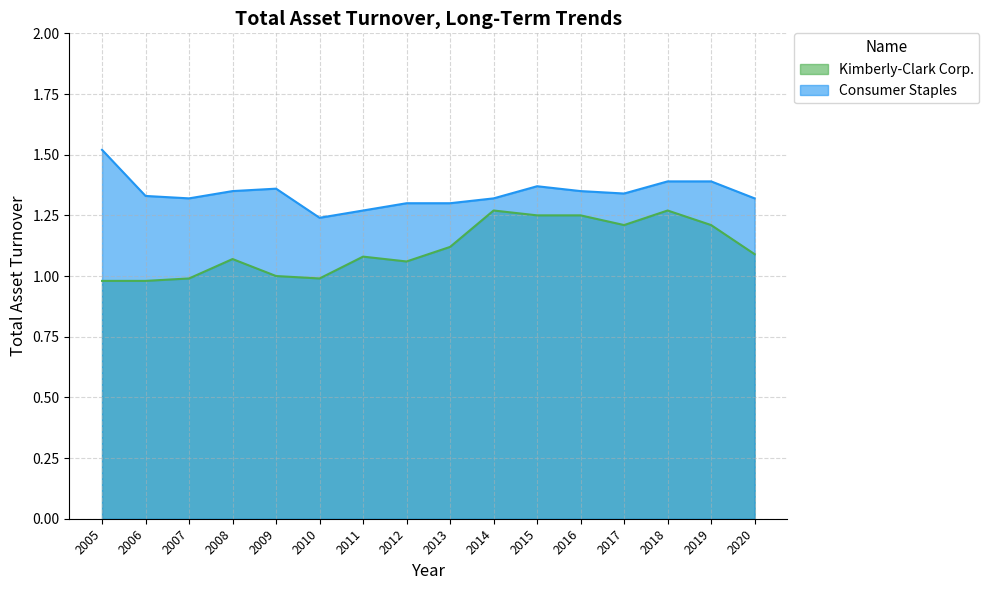

Does the chart display data point markers on the line(s)?

No